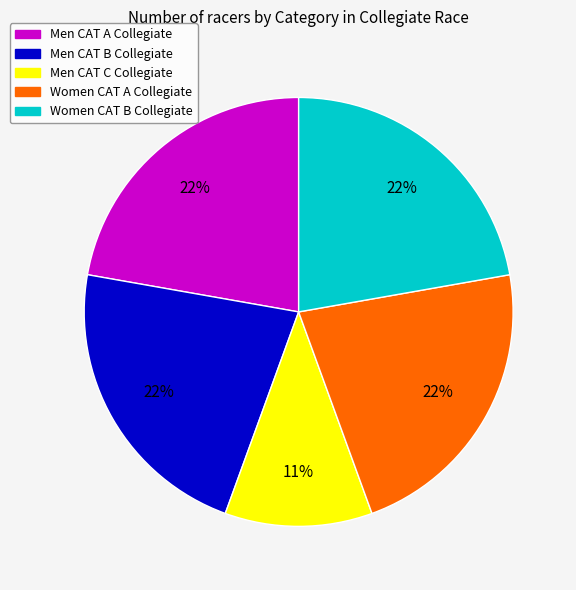

Do Men CAT B Collegiate and Women CAT A Collegiate together represent more than half of the pie?

No